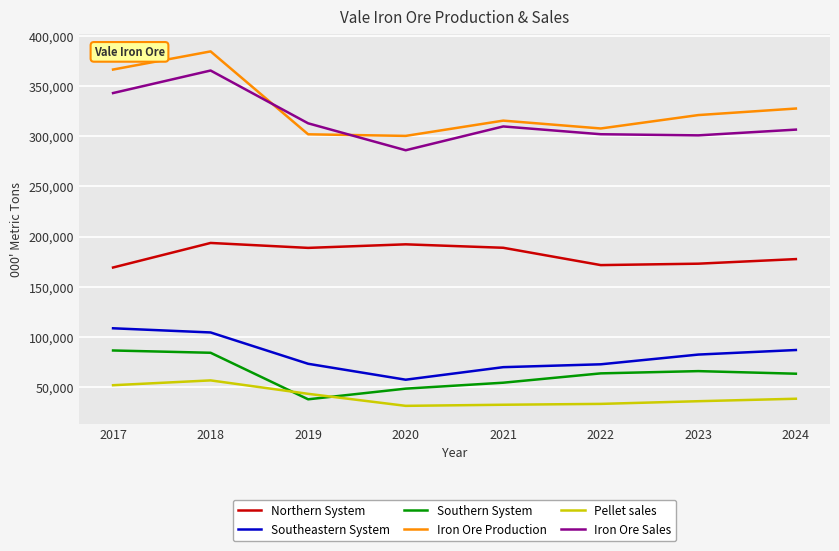

The value of Northern System at 2019 is 51197. True or false?

False